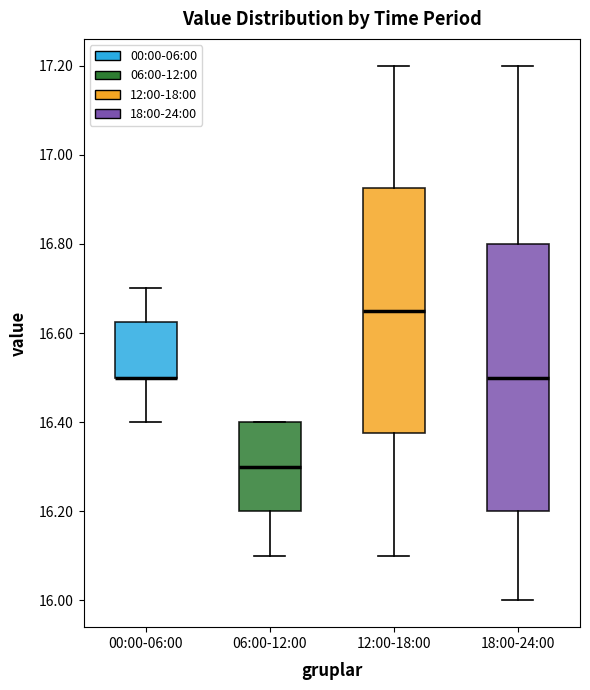

Reading left to right, transcribe this box plot: for each box, give where its median line is, the range the box spans, and where its two whiskers end, as read against the y-axis. The values are not printed on the chart, so give them approximately, as read against the axis.

00:00-06:00: median 16.50 (drawn on the box's lower edge), box 16.50 to 16.62, whiskers 16.40 to 16.70
06:00-12:00: median 16.30, box 16.20 to 16.40, whiskers 16.10 to 16.40
12:00-18:00: median 16.66, box 16.38 to 16.92, whiskers 16.10 to 17.20
18:00-24:00: median 16.50, box 16.20 to 16.80, whiskers 16.00 to 17.20